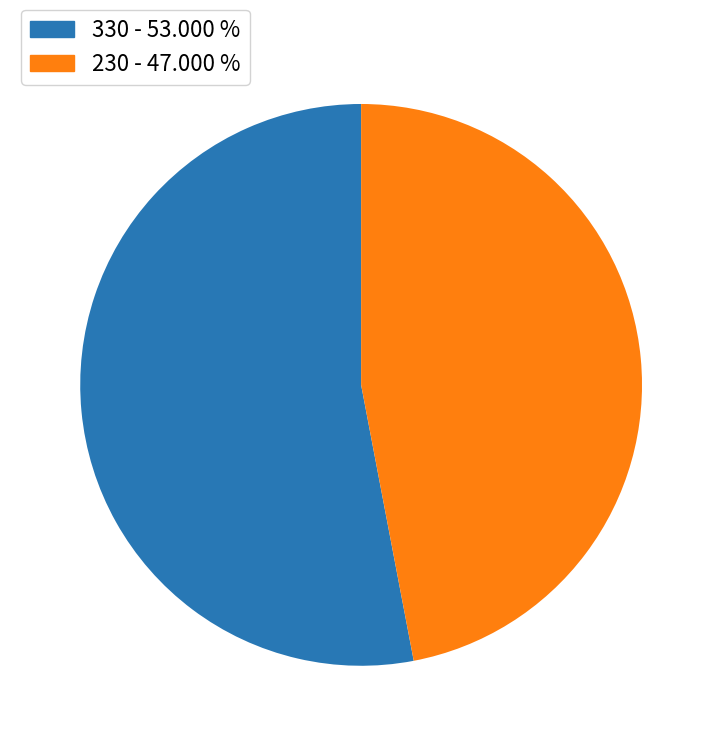

Does 230 account for over 50% of the chart?

No